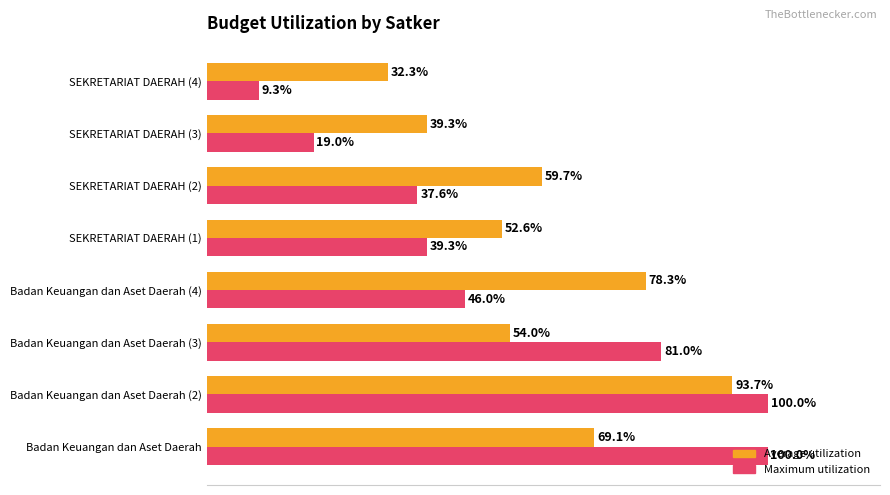

At which label is Maximum utilization closest to 54?

Badan Keuangan dan Aset Daerah (4)